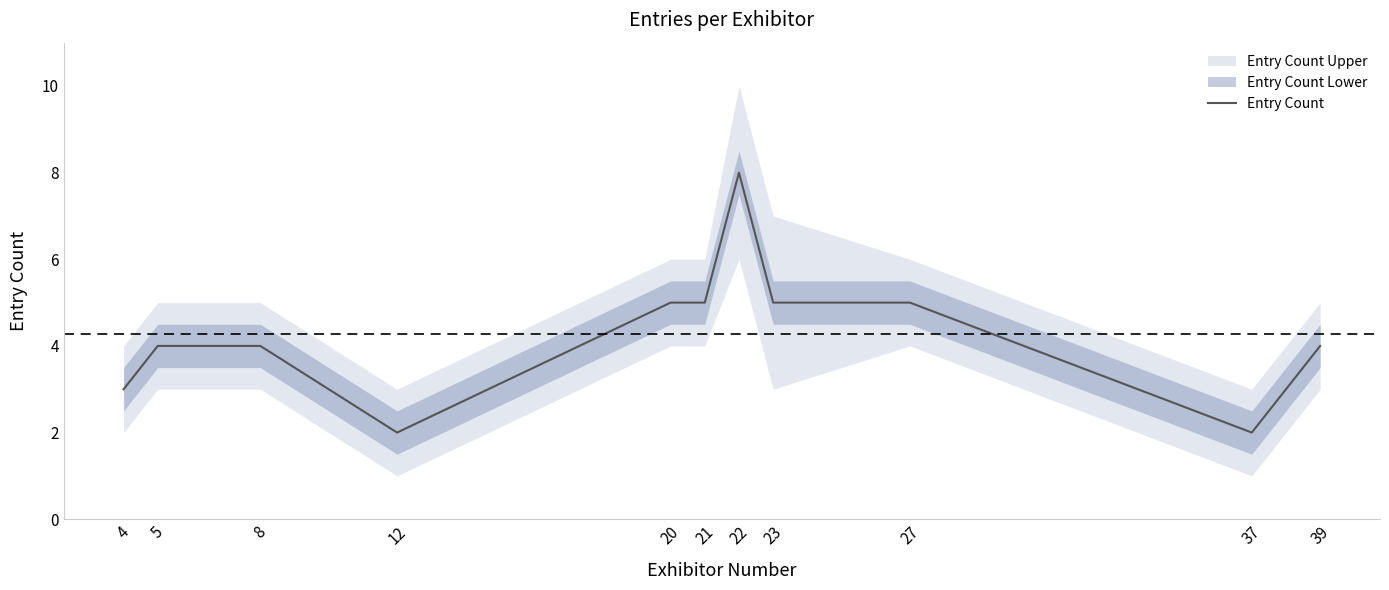

List the labels in order of value, largest first.

22, 20, 21, 23, 27, 5, 8, 39, 4, 12, 37